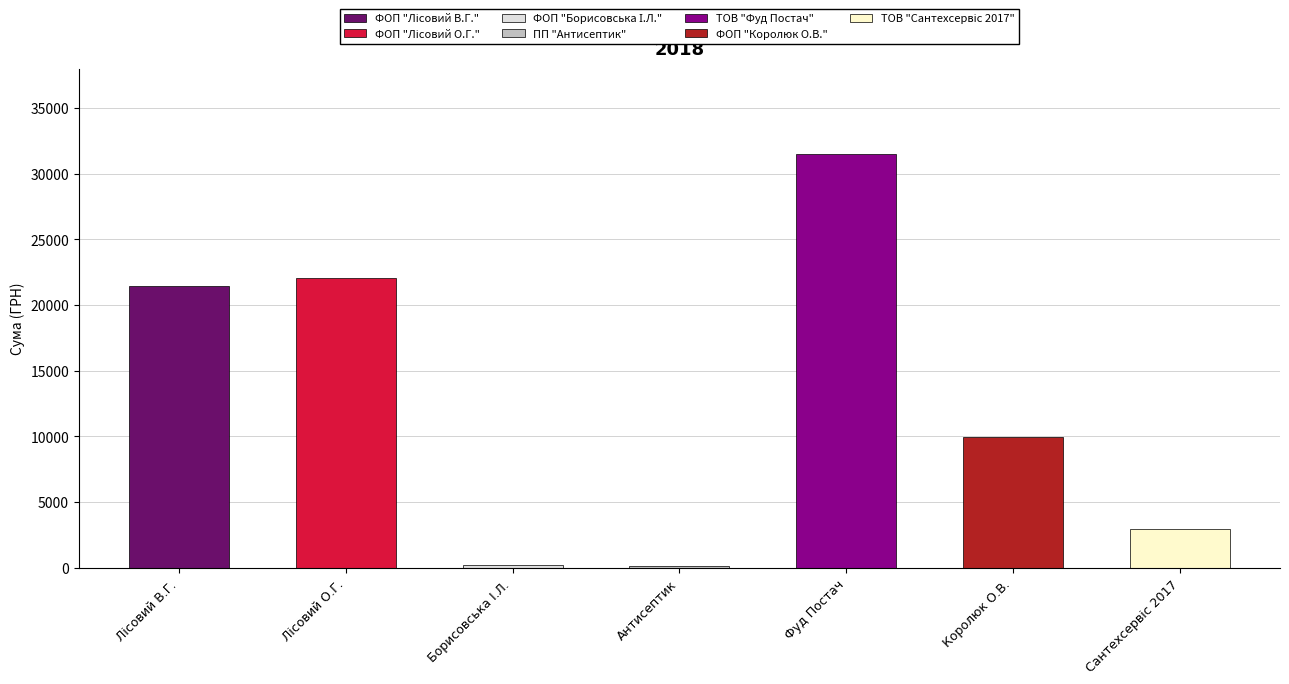

List the labels in order of value, smallest first.

ПП "Антисептик", ФОП "Борисовська І.Л.", ТОВ "Сантехсервіс 2017", ФОП "Королюк О.В.", ФОП "Лісовий В.Г.", ФОП "Лісовий О.Г.", ТОВ "Фуд Постач"